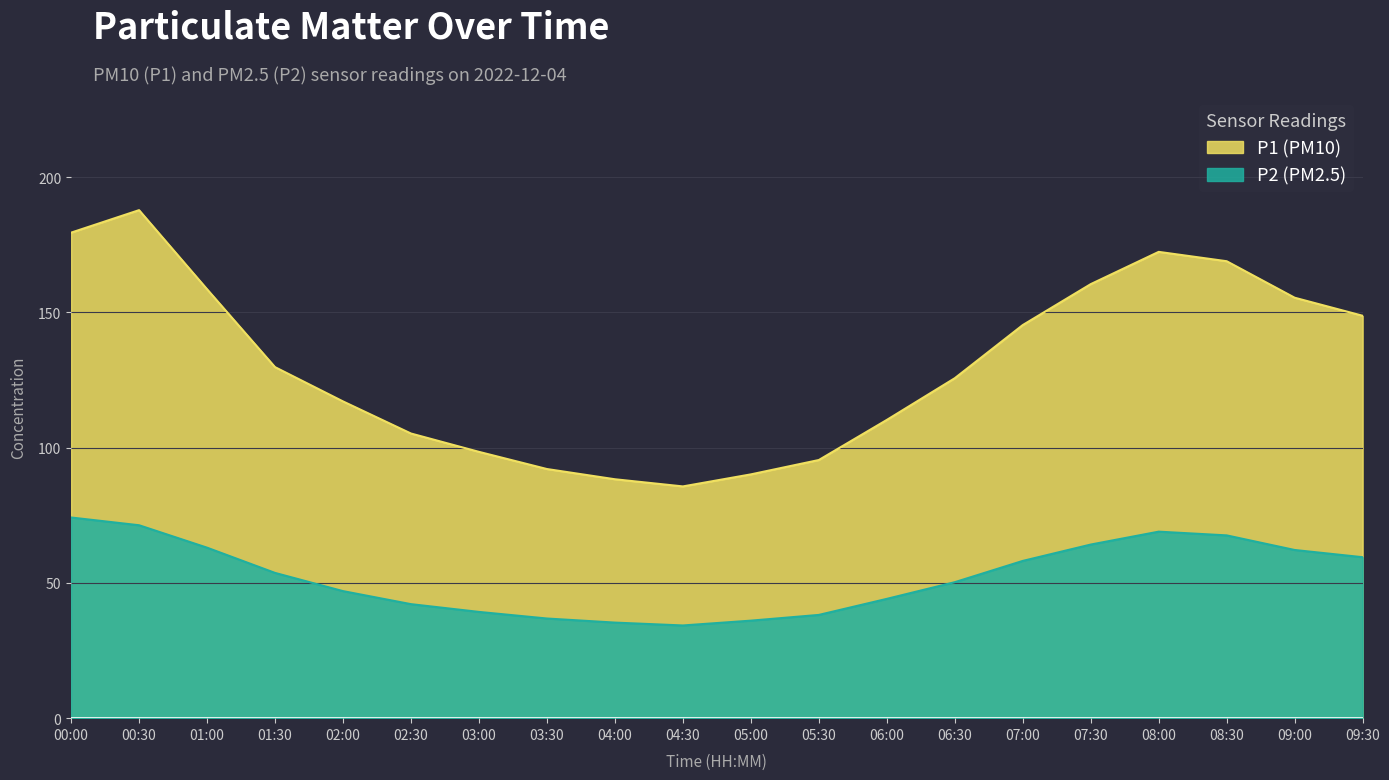

What is the average value of the P2 series?

52.3